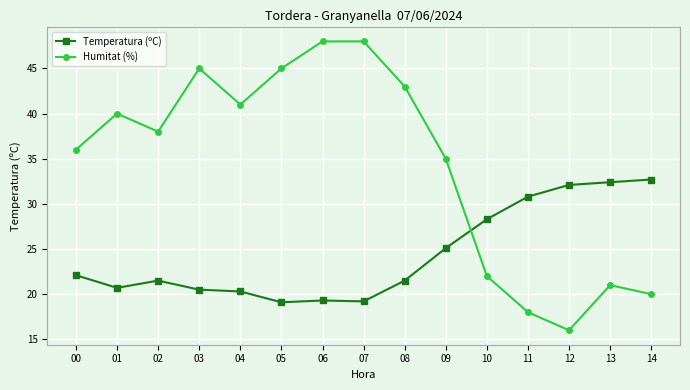

How many intersections are there between Humitat (%) and Temperatura (ºC)?

1